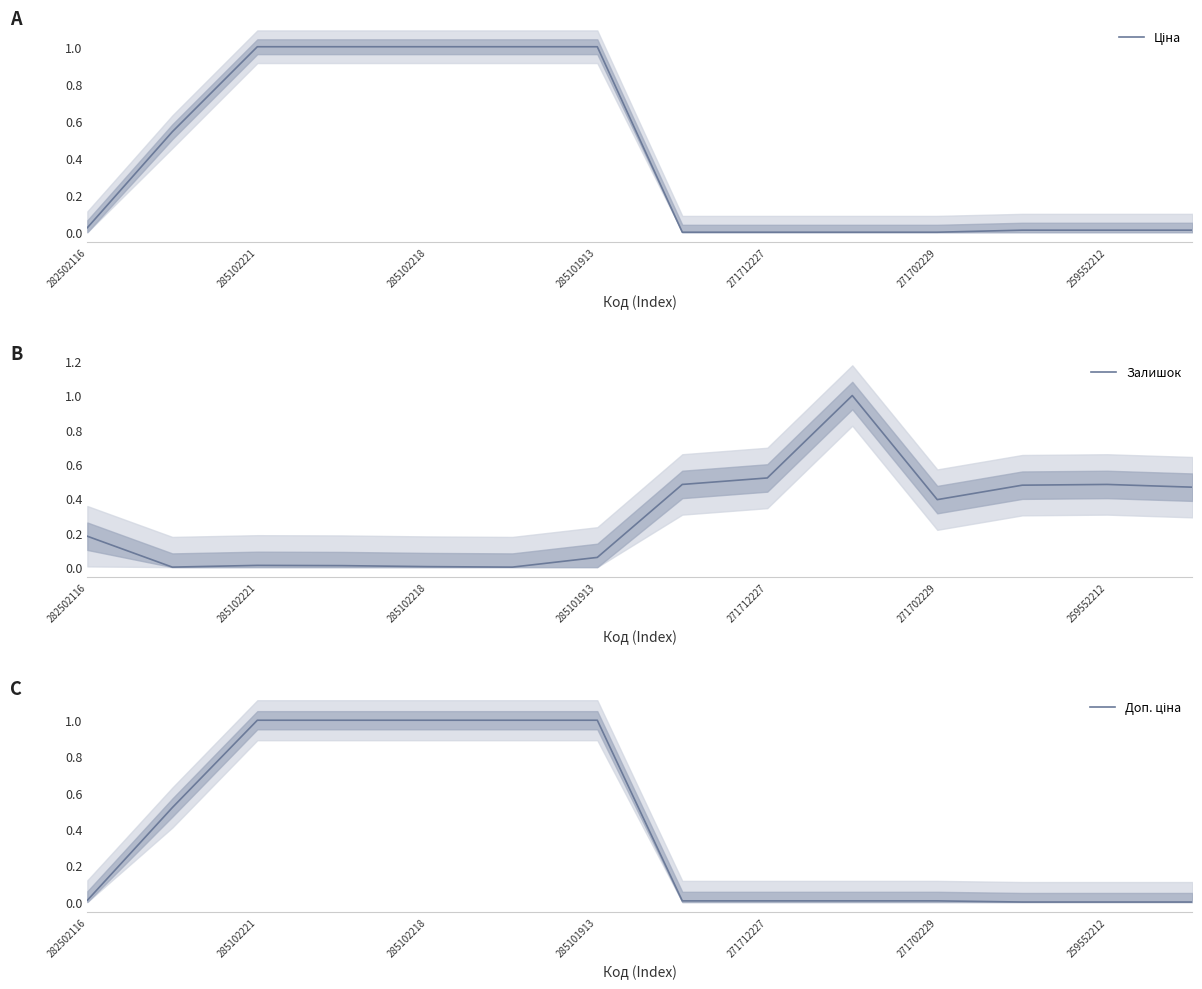

The value of Залишок at 285102218 is 0.0. True or false?

True